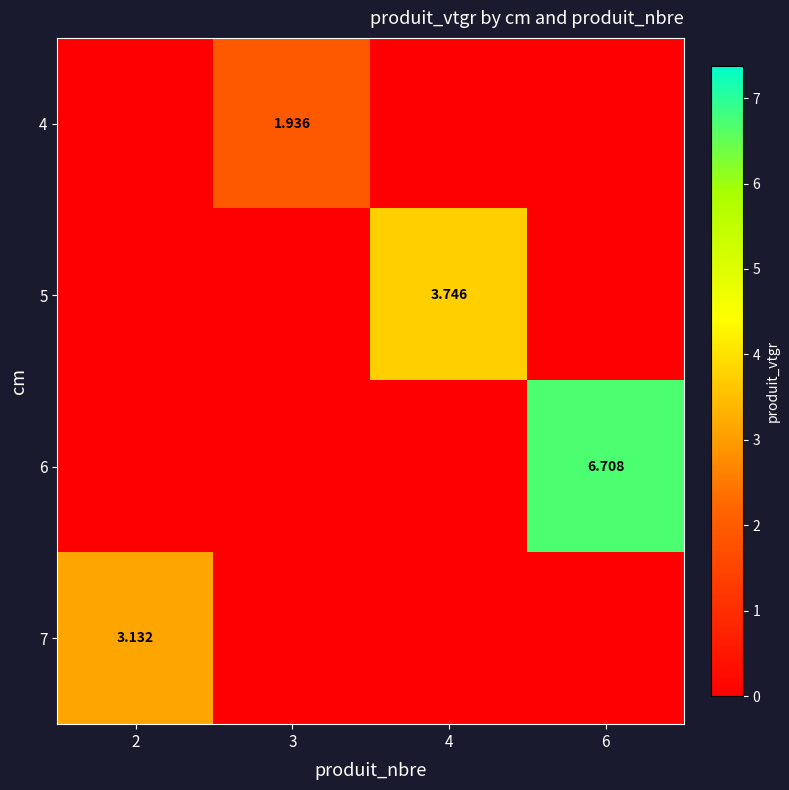

How many values in 7 are above zero?

1